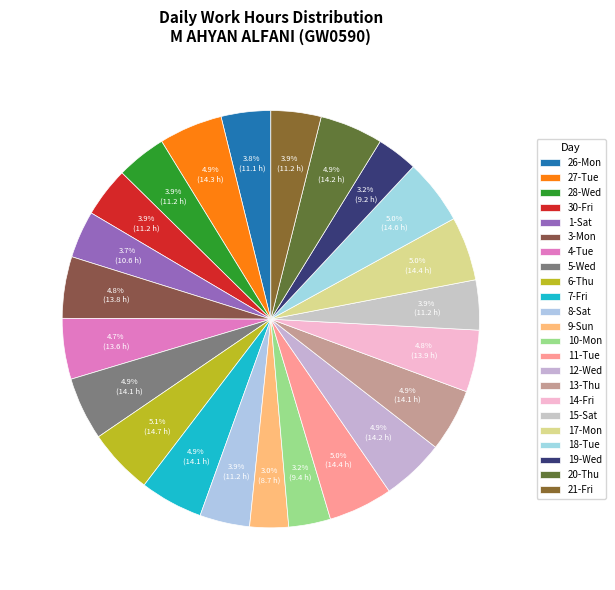

How many slices are in this pie chart?

23